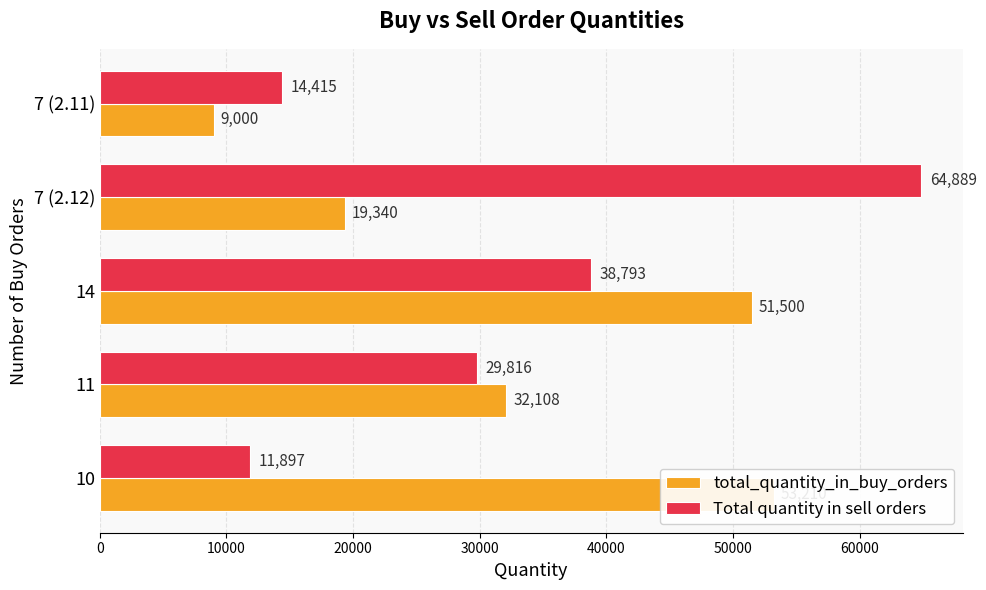

Which series has the largest range (max minus min)?

Total quantity in sell orders